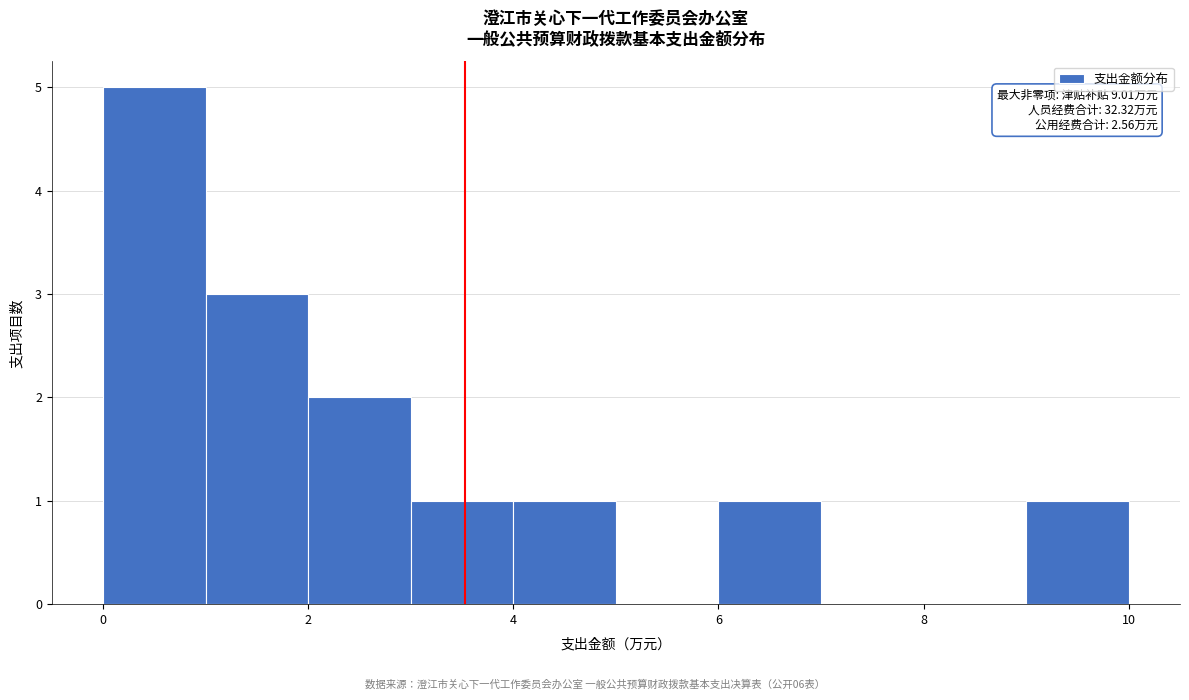

Which range on the x-axis has the tallest bar?

0 to 1